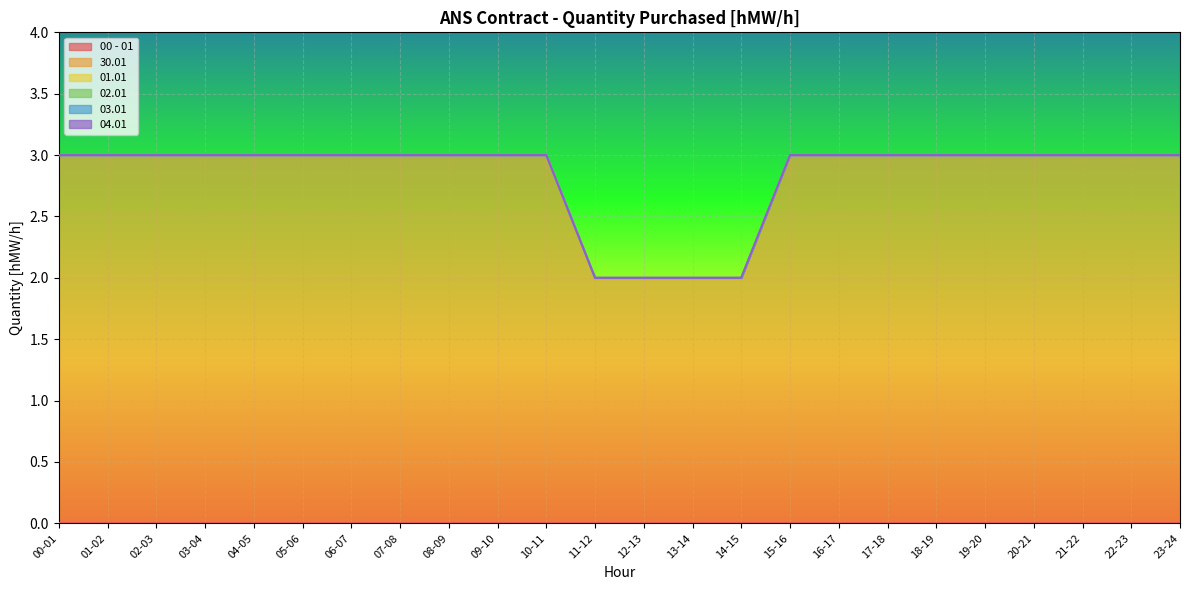

What is the label of the 9th point from the right?

15-16